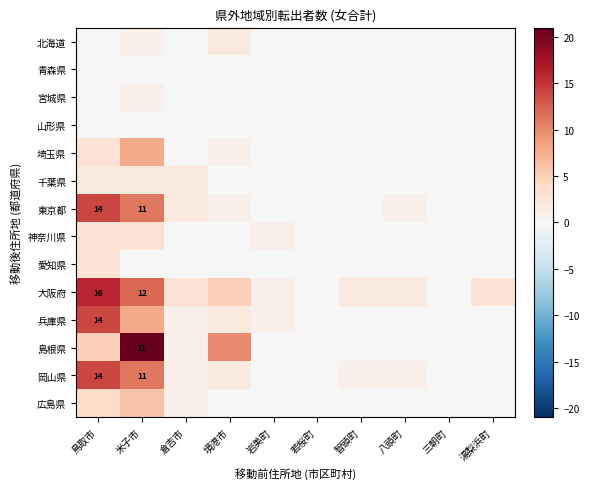

True or false: 岡山県 has a value of 19 at 鳥取市.

False